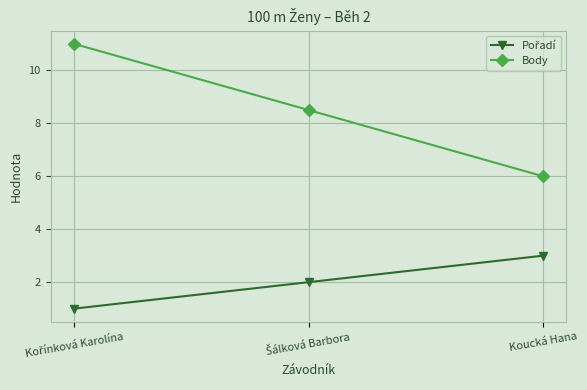

What is the label of the 1st point from the right?

Koucká Hana